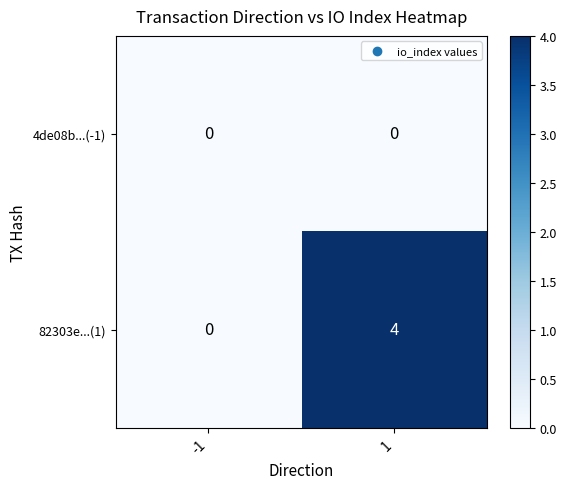

Is it true that 4de08b...(-1) equals 0 at -1?

True